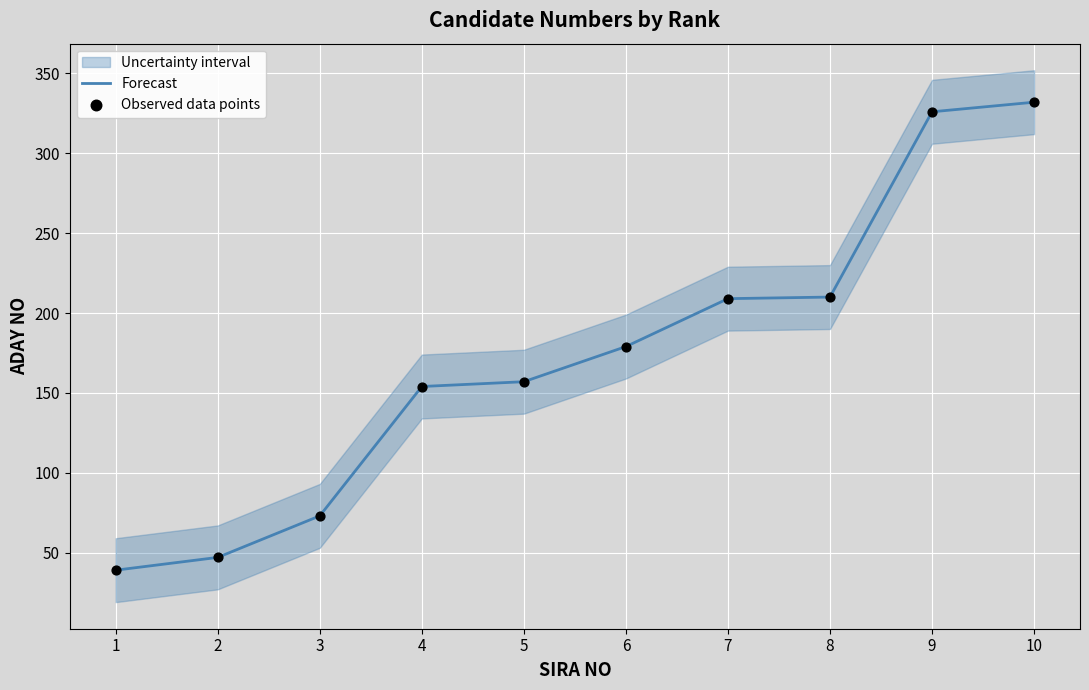

At which category is the sum across all series the highest?

10